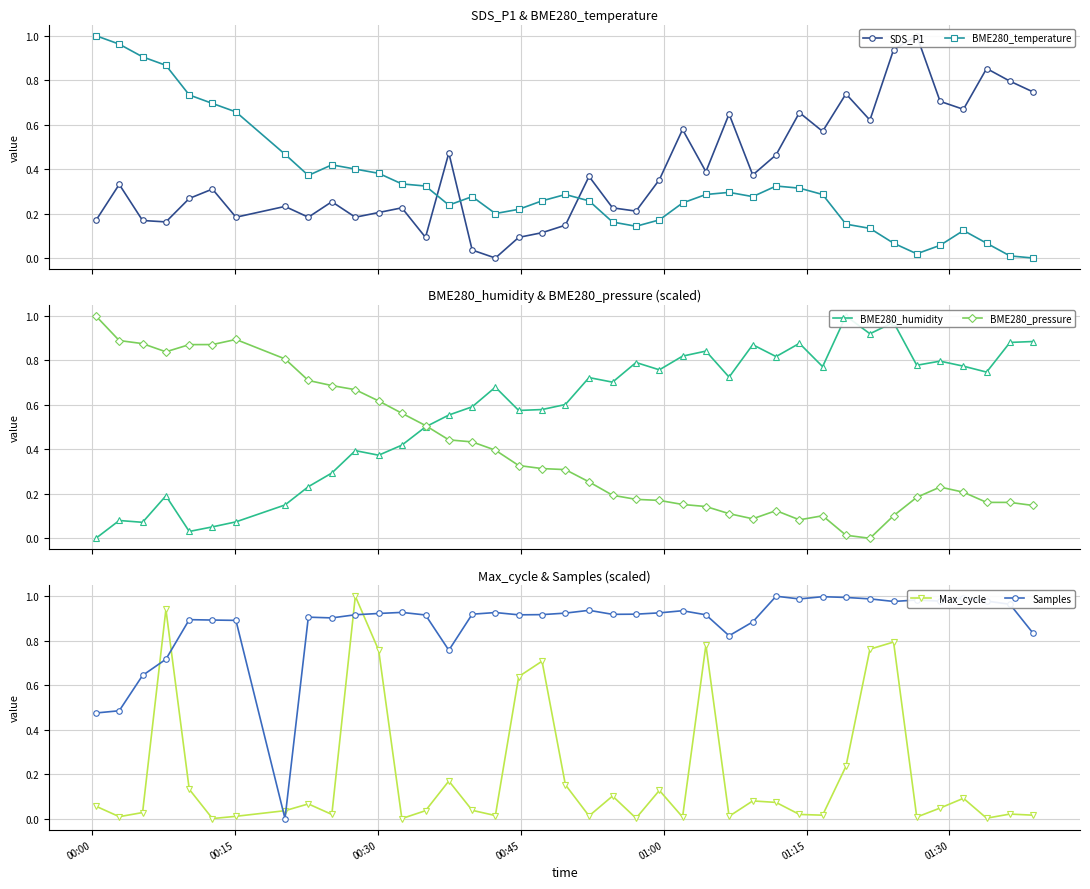

How many intersections are there between BME280_temperature and BME280_humidity?

1